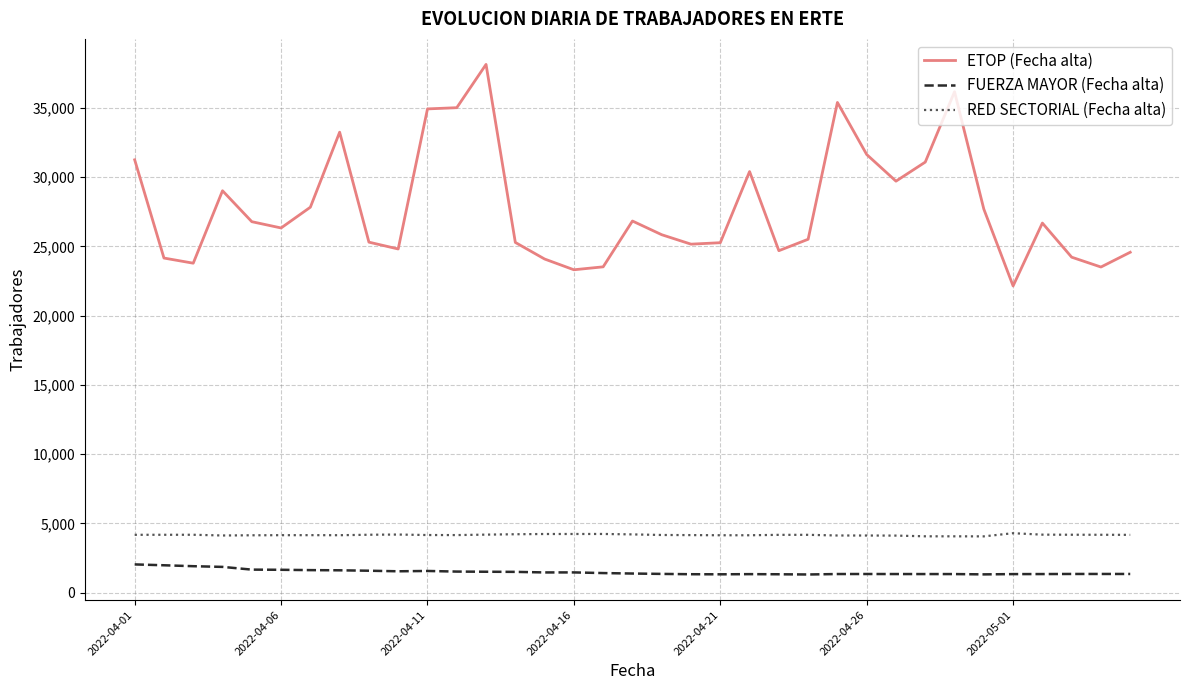

Count the number of categories in the chart.

35